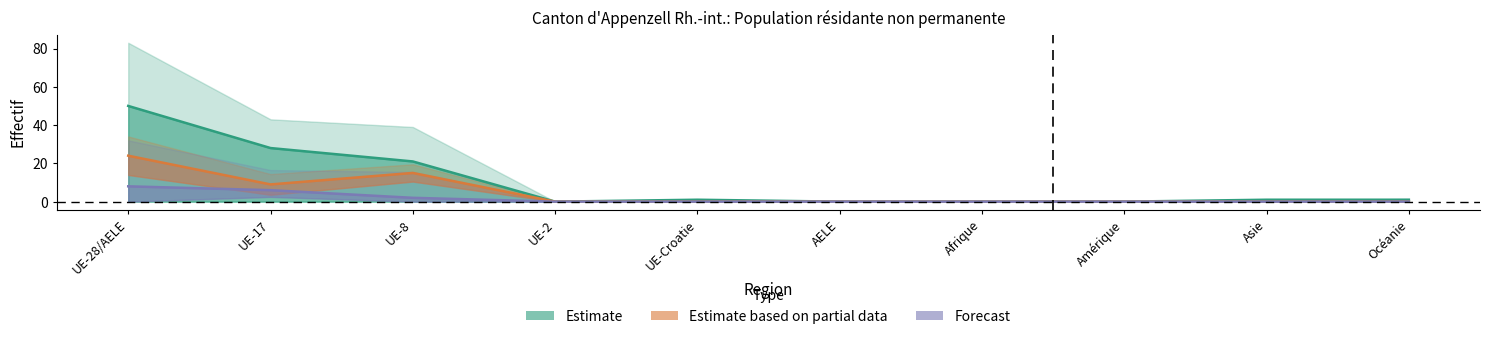

True or false: Forecast has more than 1 points higher than both neighbors.

False